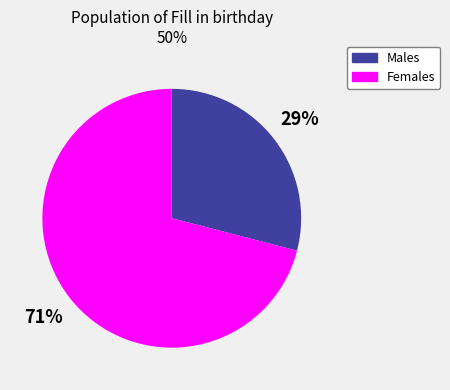

To the nearest percent, what is the average slice percentage?

50%